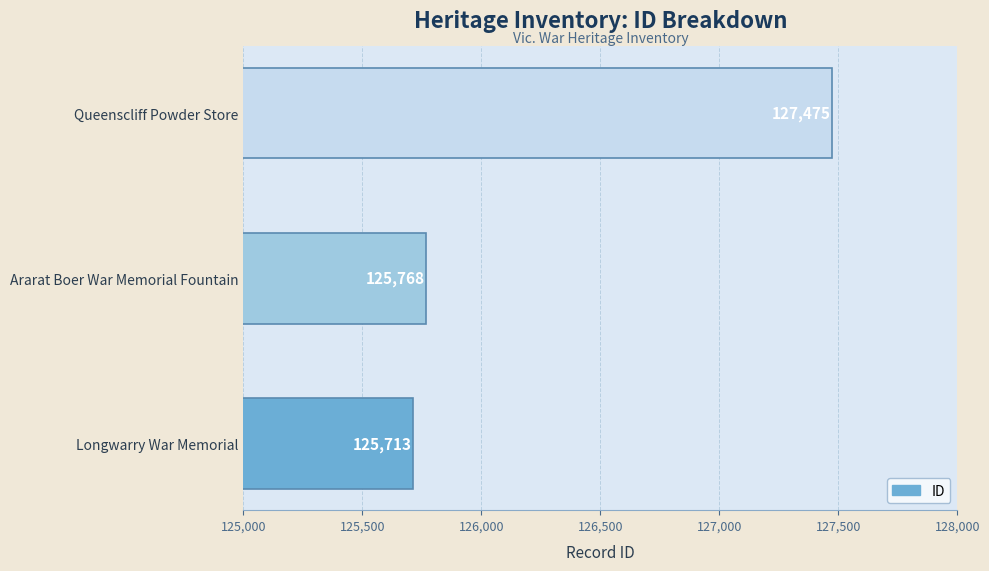

How many bars are there in total?

3